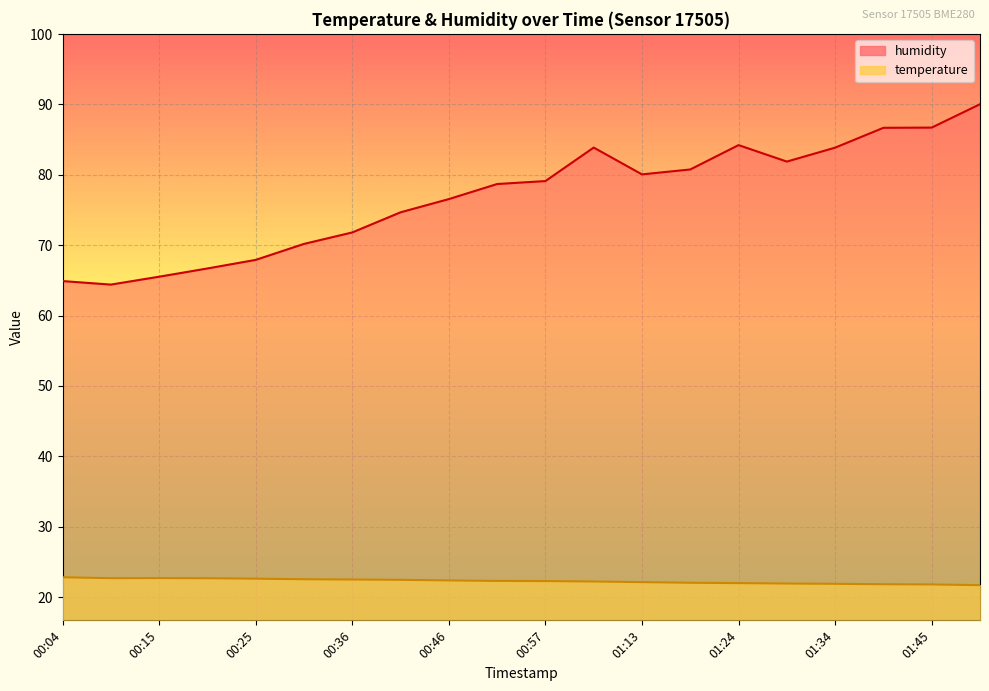

What is the value of the temperature point at the 9th from the left?

22.4